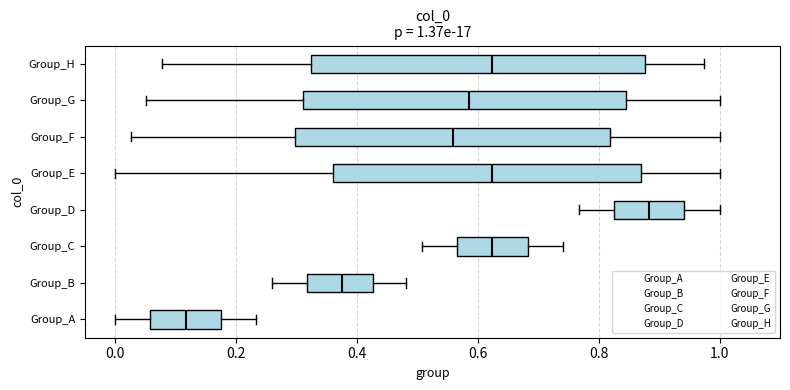

Which box has the furthest to the left median line?

Group_A